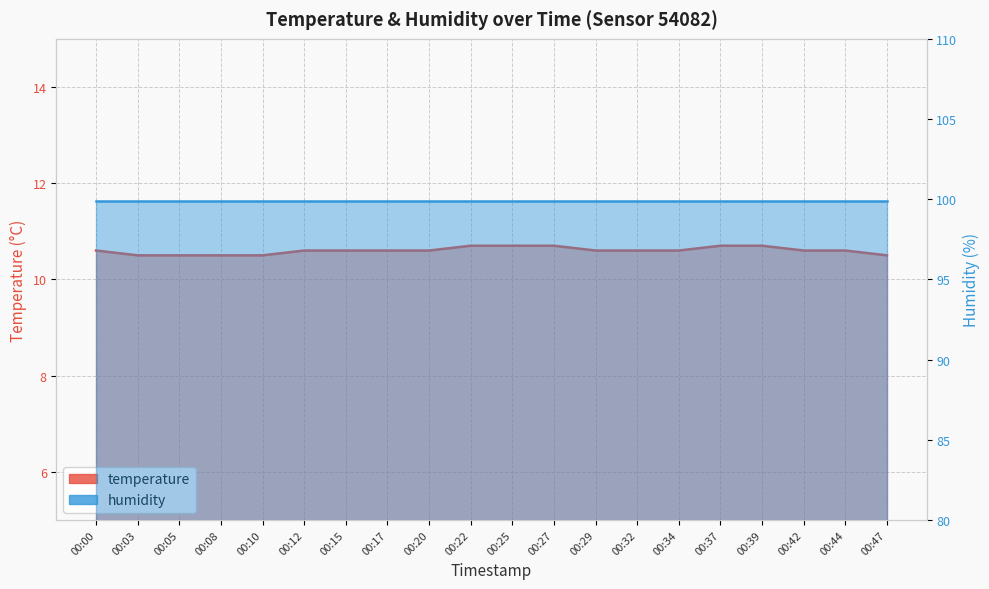

What is the difference between the maximum and minimum values?

0.2